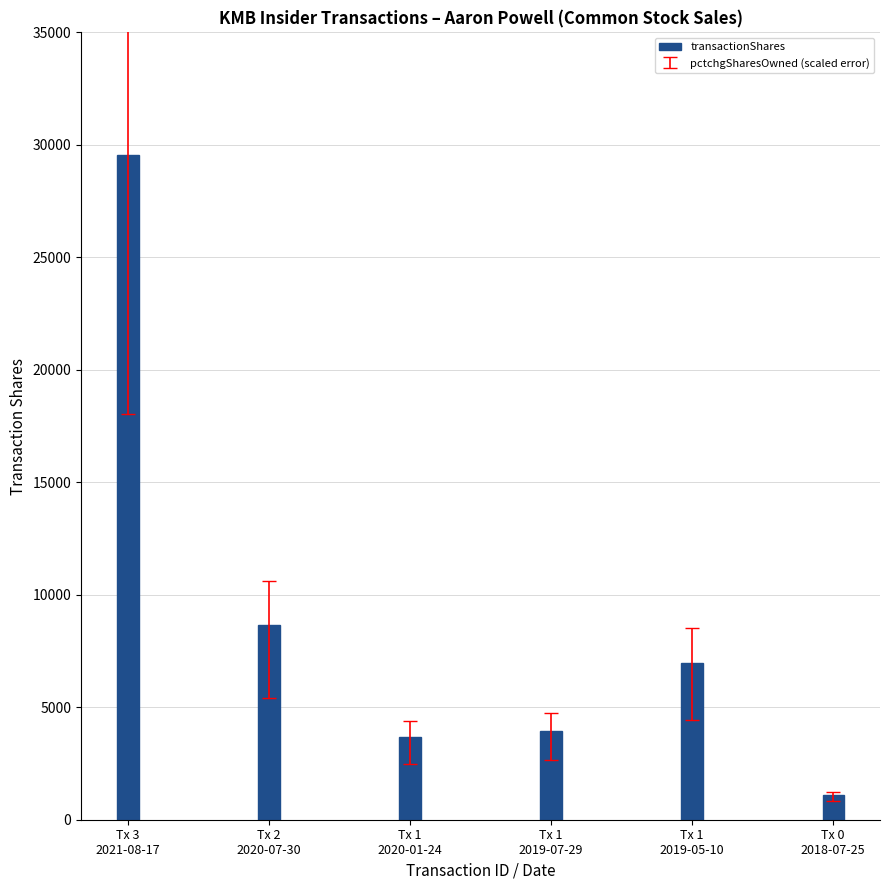

What is the label of the 3rd bar from the left?

Tx 1
2020-01-24